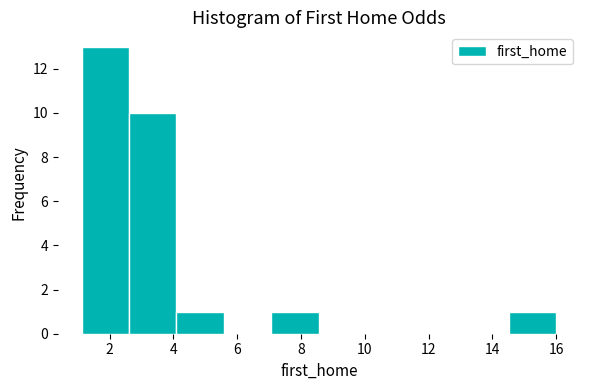

Reading left to right, transcribe this chart: for each bar, give the range it covers on the x-axis and its height. Neither the bar edges nor the heights are printed on the chart, so give them approximately, as read against the axes.

1.2 to 2.6: 13
2.6 to 4.0: 10
4.0 to 5.6: 1
5.6 to 7.0: 0
7.0 to 8.6: 1
8.6 to 10.0: 0
10.0 to 11.6: 0
11.6 to 13.0: 0
13.0 to 14.6: 0
14.6 to 16.0: 1